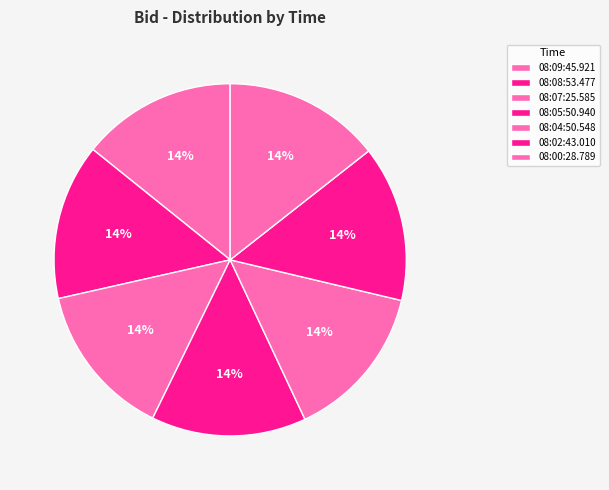

Rank the categories by value from highest to lowest.

08:00:28.789, 08:08:53.477, 08:04:50.548, 08:02:43.010, 08:09:45.921, 08:07:25.585, 08:05:50.940